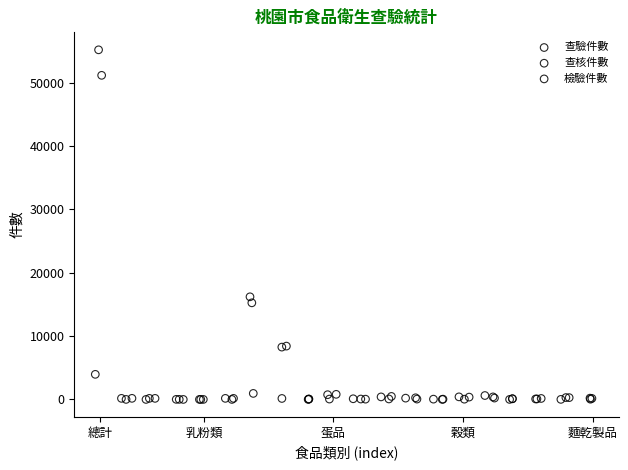

Which series contains the highest Y value?

查驗件數